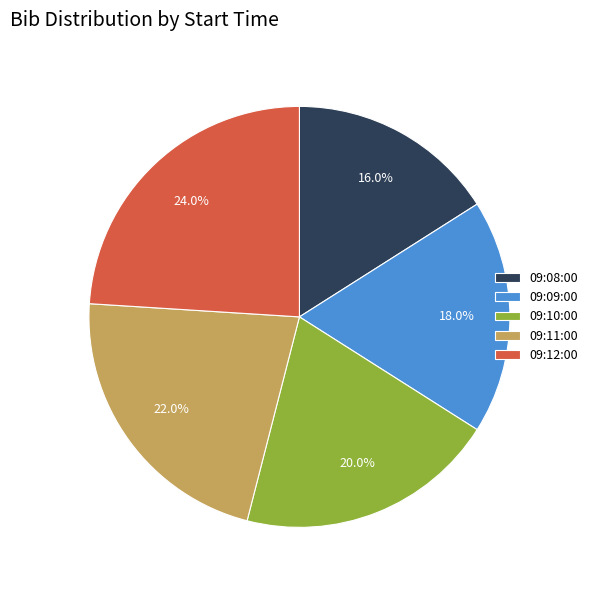

How many slices are in this pie chart?

5